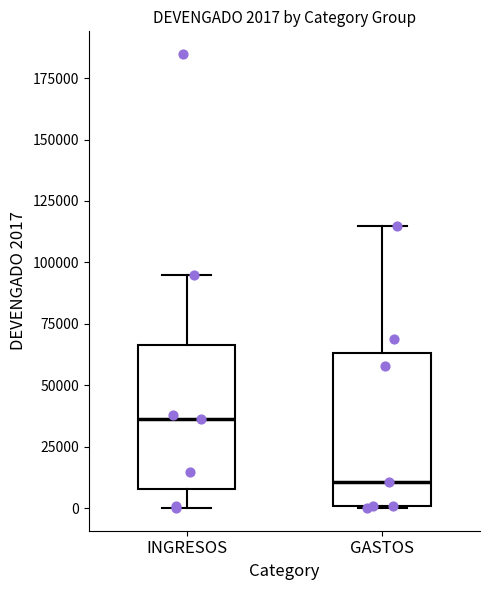

Which box has the lowest median line?

GASTOS